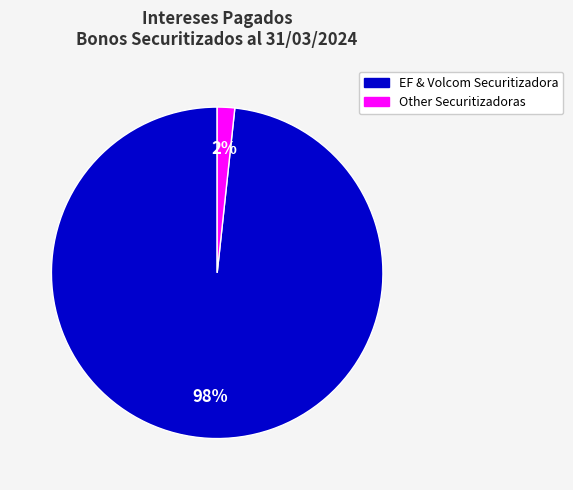

Does any single category account for the majority?

Yes